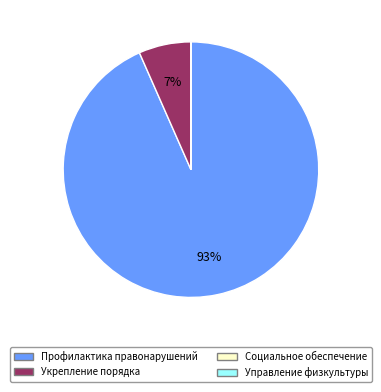

To the nearest percent, what is the difference between the largest and smallest slice percentages?

93%